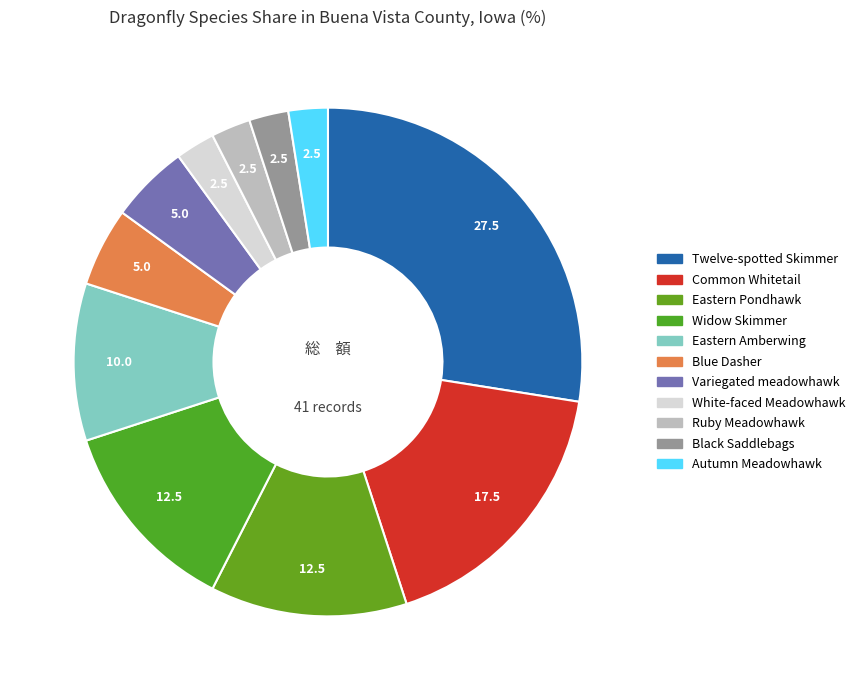

What portion of the pie excludes Widow Skimmer?

87.5%